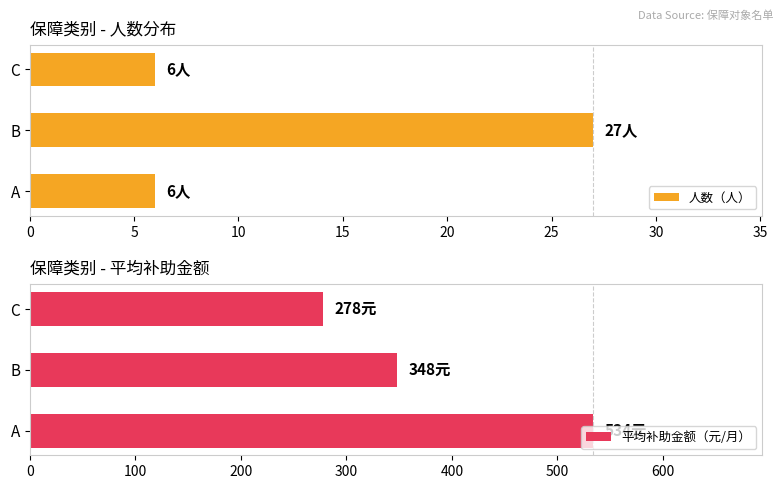

What is the value of the 平均补助金额（元/月） bar at the 2nd from the left?

348